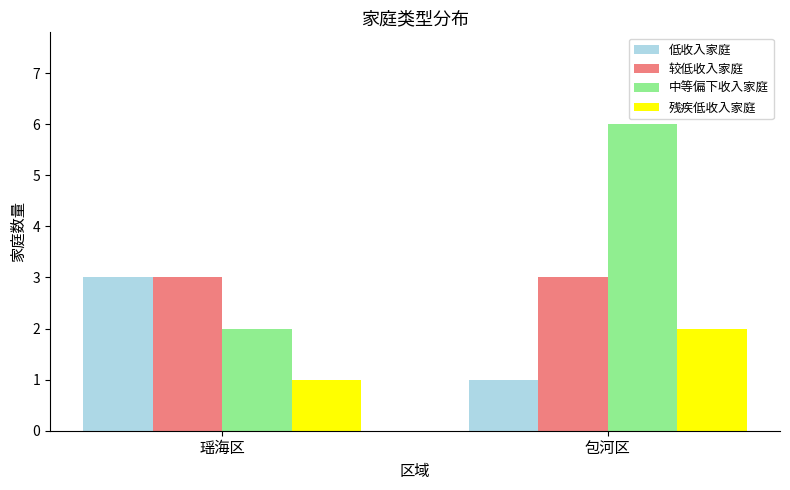

At 包河区, list the series in order from largest to smallest.

中等偏下收入家庭, 较低收入家庭, 残疾低收入家庭, 低收入家庭